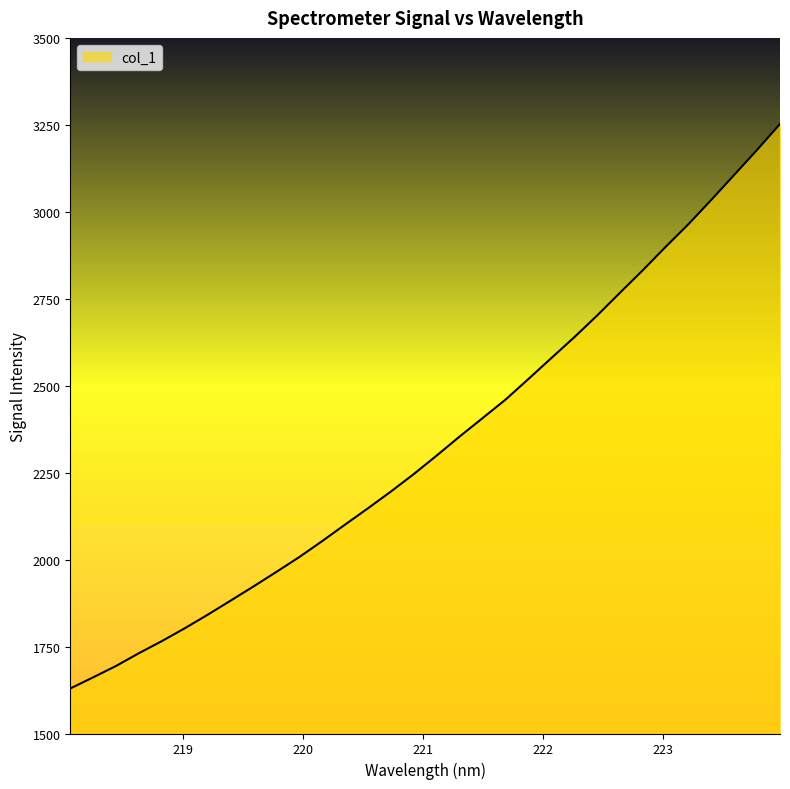

Reading left to right, extract all data points from this chart.

1629.4	1661.5	1694.3	1731.1	1765.8	1802.8	1841.7	1882.2	1923.0	1964.9	2007.6	2053.5	2101.0	2147.9	2196.0	2246.3	2299.5	2354.1	2406.9	2459.9	2519.2	2579.3	2639.0	2701.5	2767.0	2831.9	2899.2	2964.6	3034.7	3106.2	3178.1	3252.4